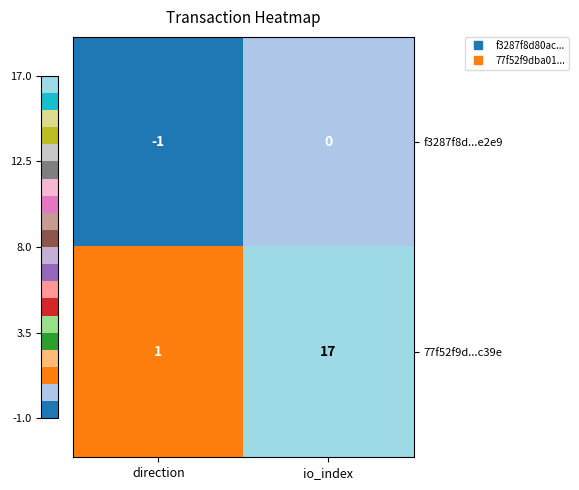

Which category has the lowest value across all series?

direction